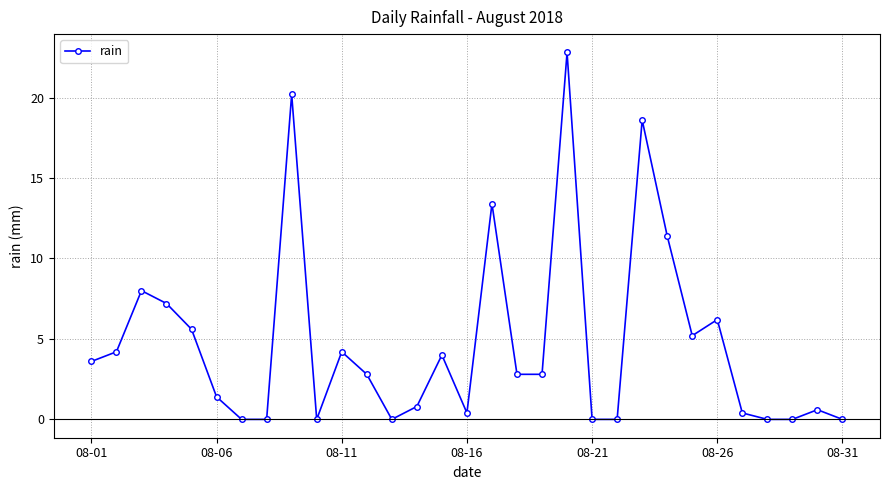

What is the difference between the second highest and second lowest values?

20.2